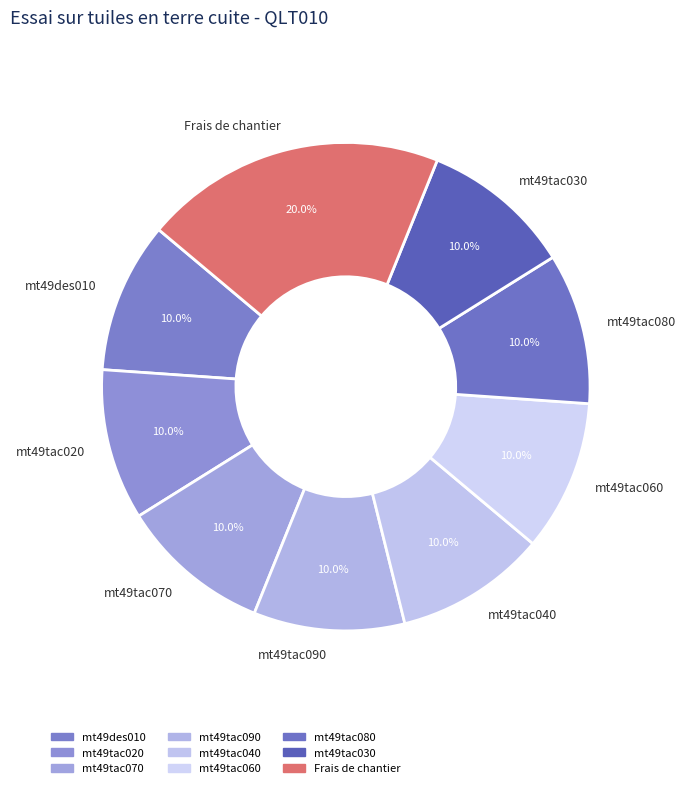

To the nearest percent, what percentage of the pie is mt49tac090?

10%